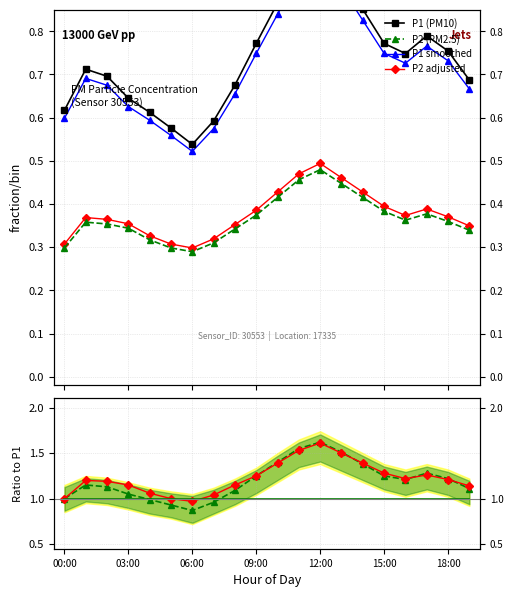

At which category is the sum across all series the highest?

12:00